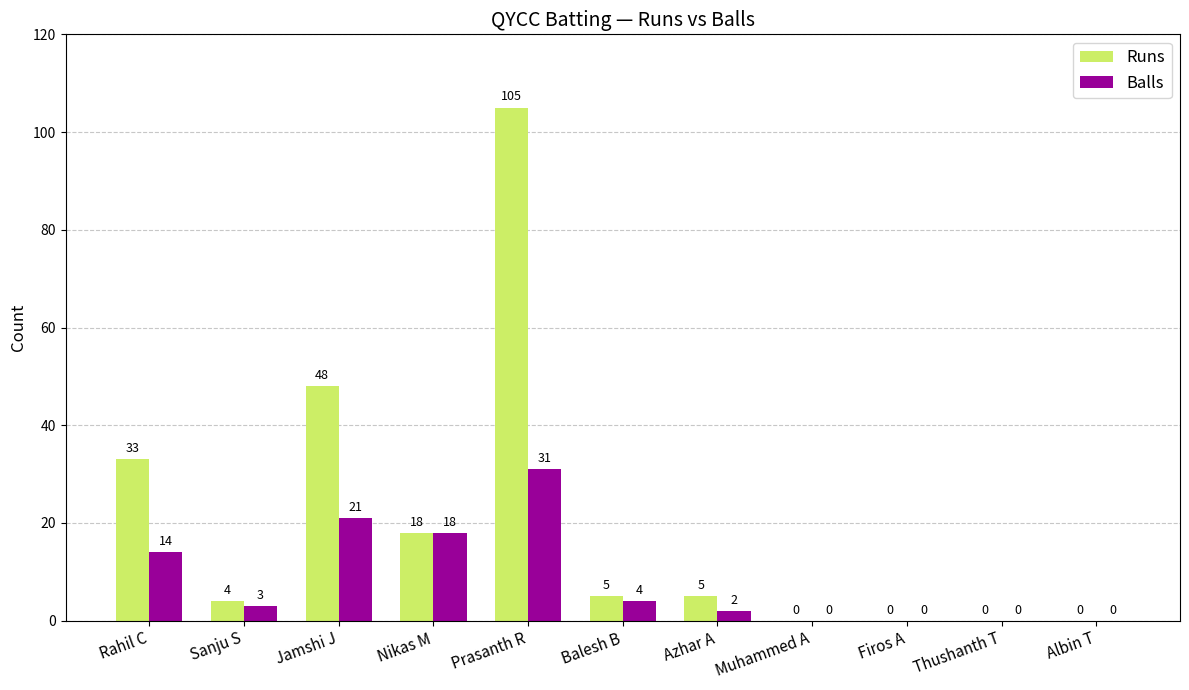

What is the total value across all series at Balesh B?

9